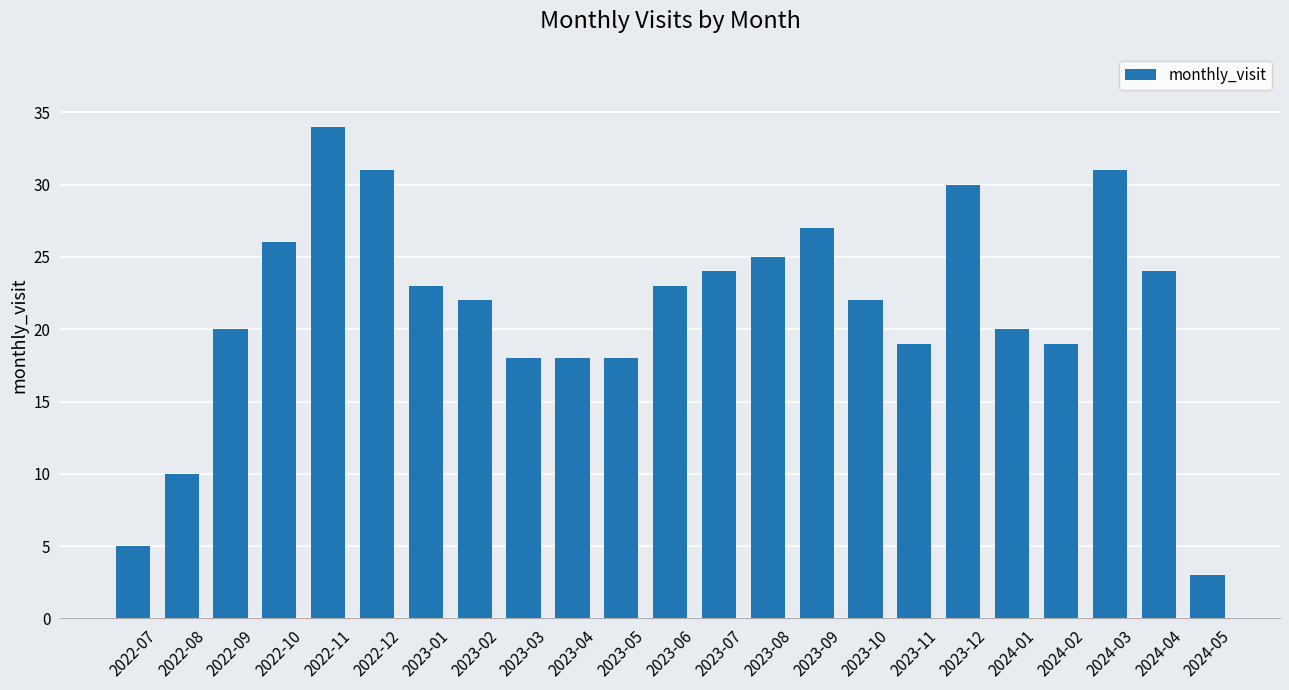

At which category does the chart reach its peak across all series?

2022-11